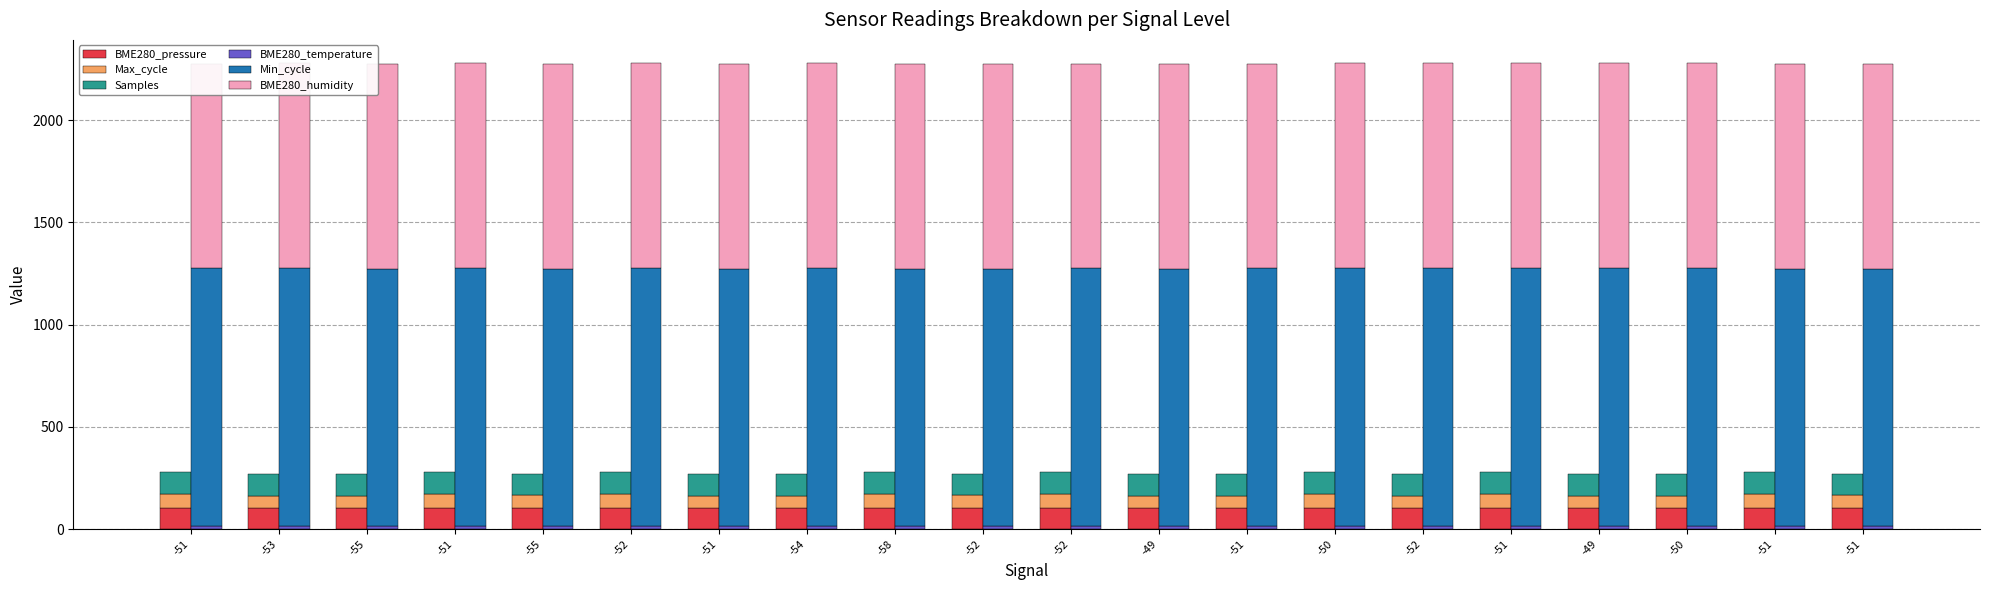

The value of Min_cycle at -51 is 1259.0. True or false?

True